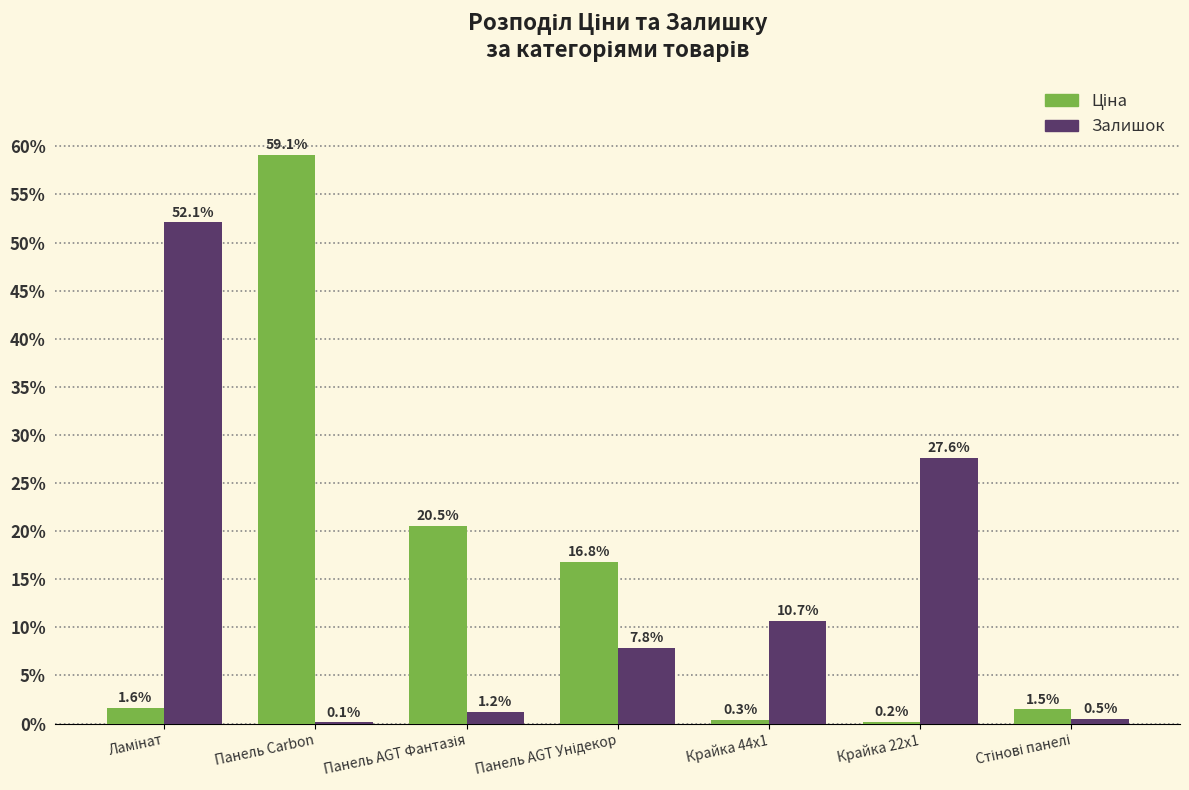

At which category does the chart reach its peak across all series?

Панель Carbon